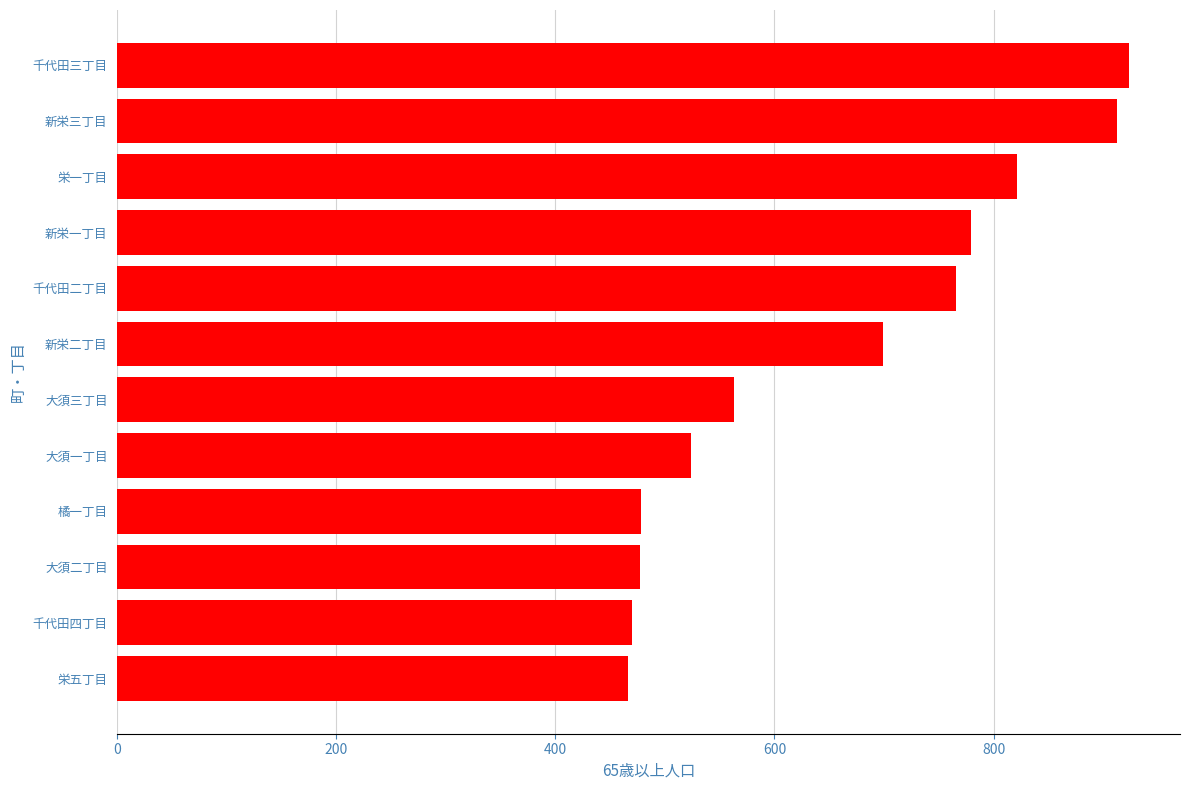

What is the greatest value displayed?

924